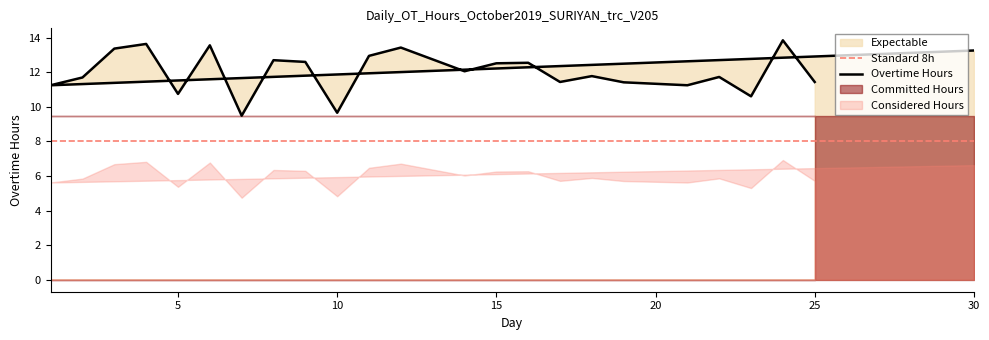

What is the approximate value at 11?

12.9